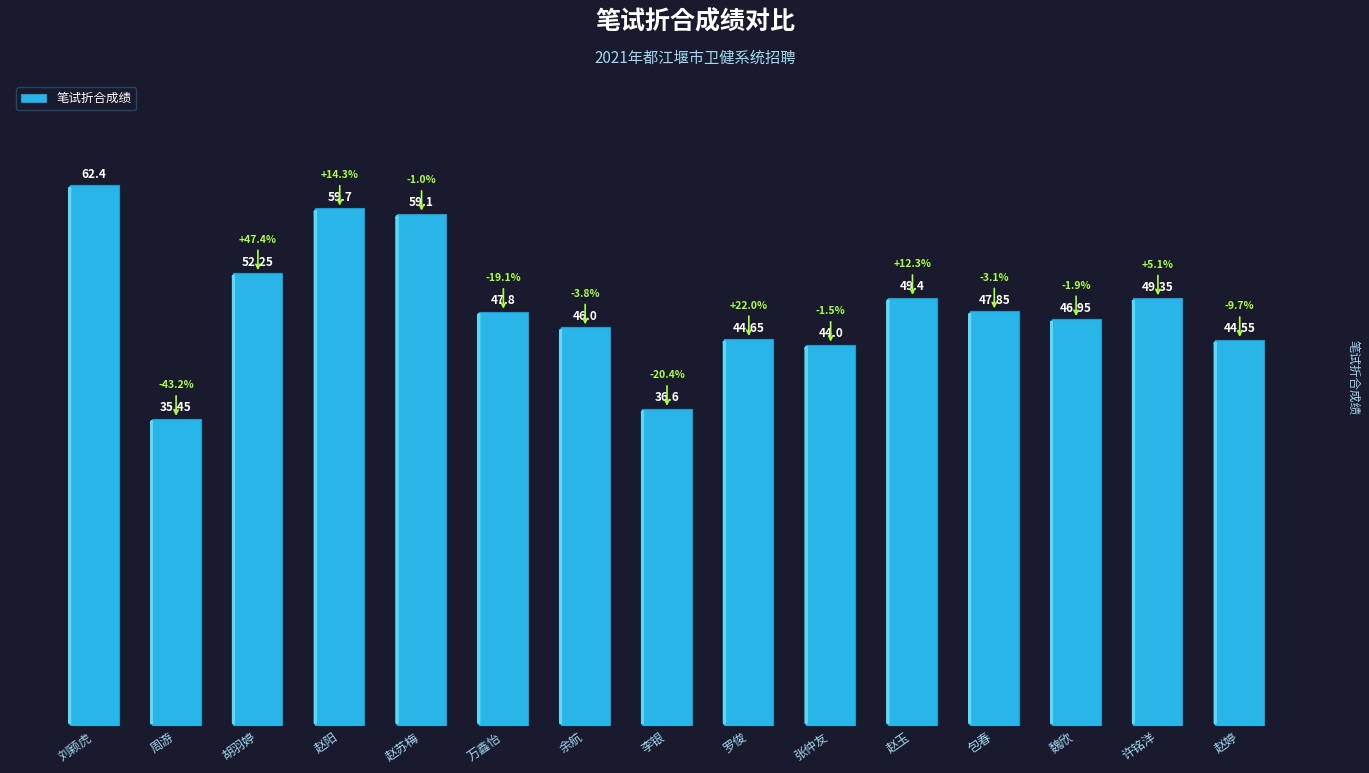

Does the chart contain stacked bars?

No